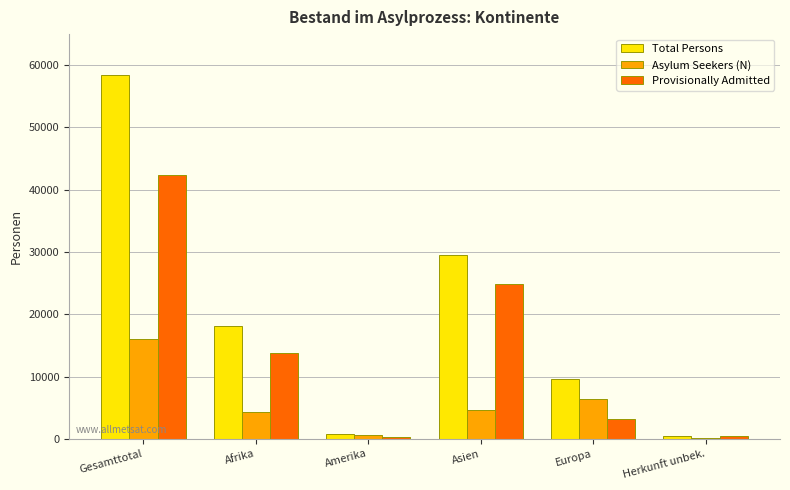

At which label does Asylum Seekers (N) reach its peak?

Gesamttotal